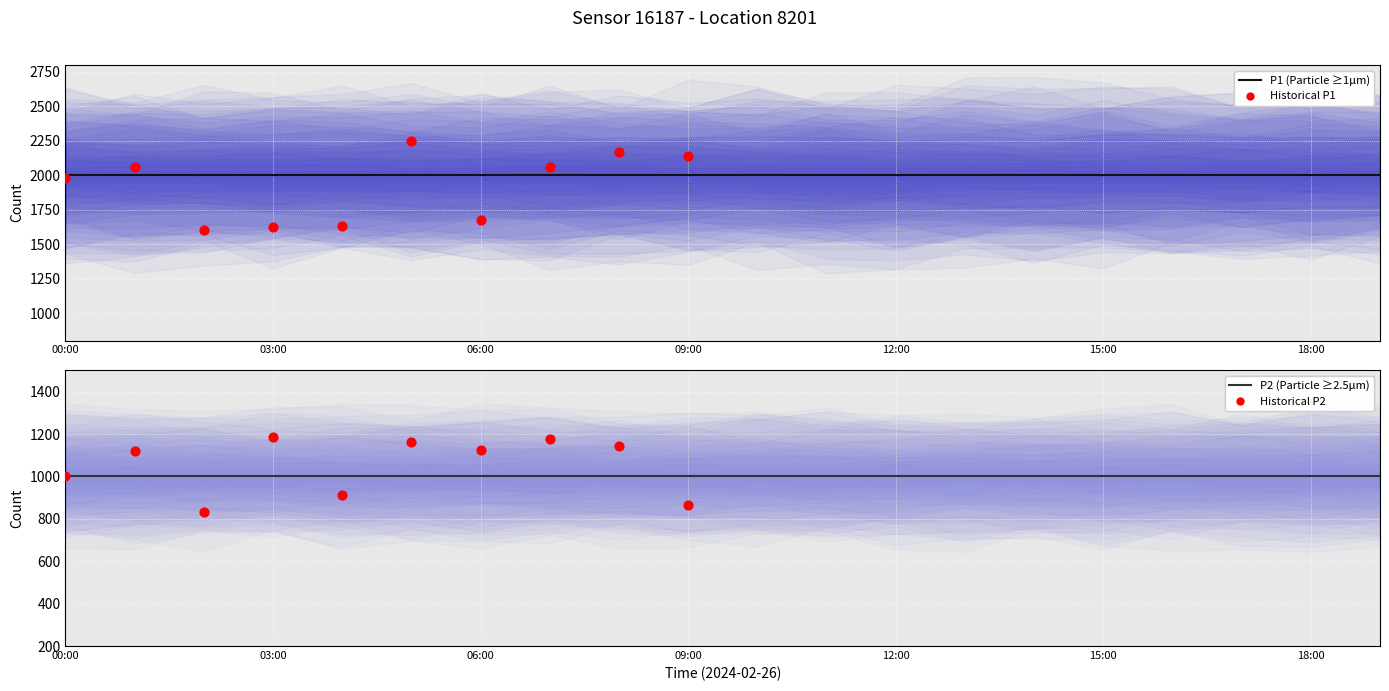

Which series reaches the maximum Y coordinate?

P1